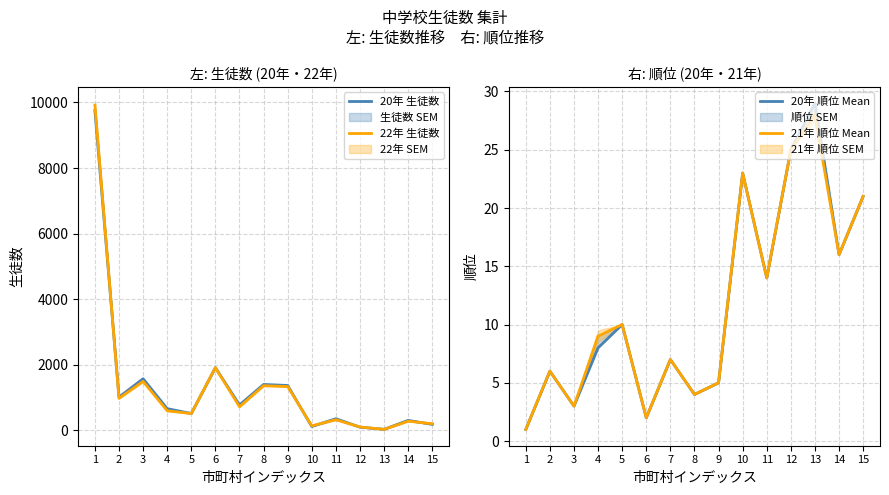

What is the difference between the second highest and second lowest values in the 20年 生徒数 series?

1815